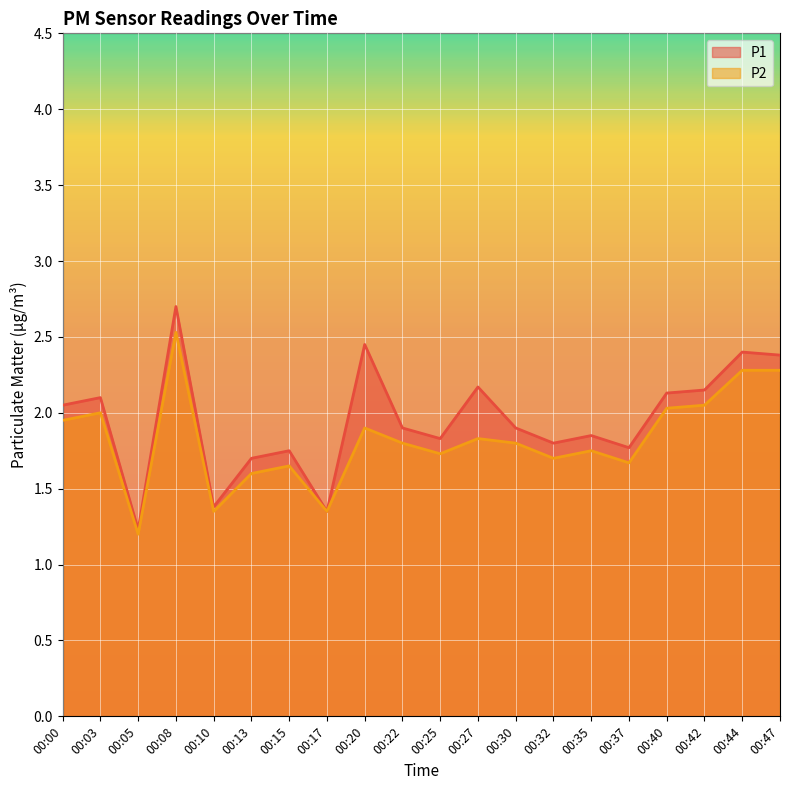

What is the value of the P1 point at the 11th from the left?

1.8